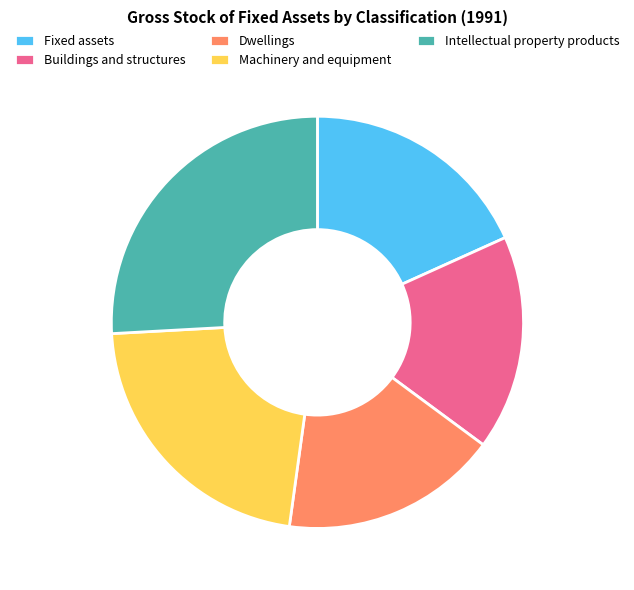

Which category has the biggest portion of the pie?

Intellectual property products